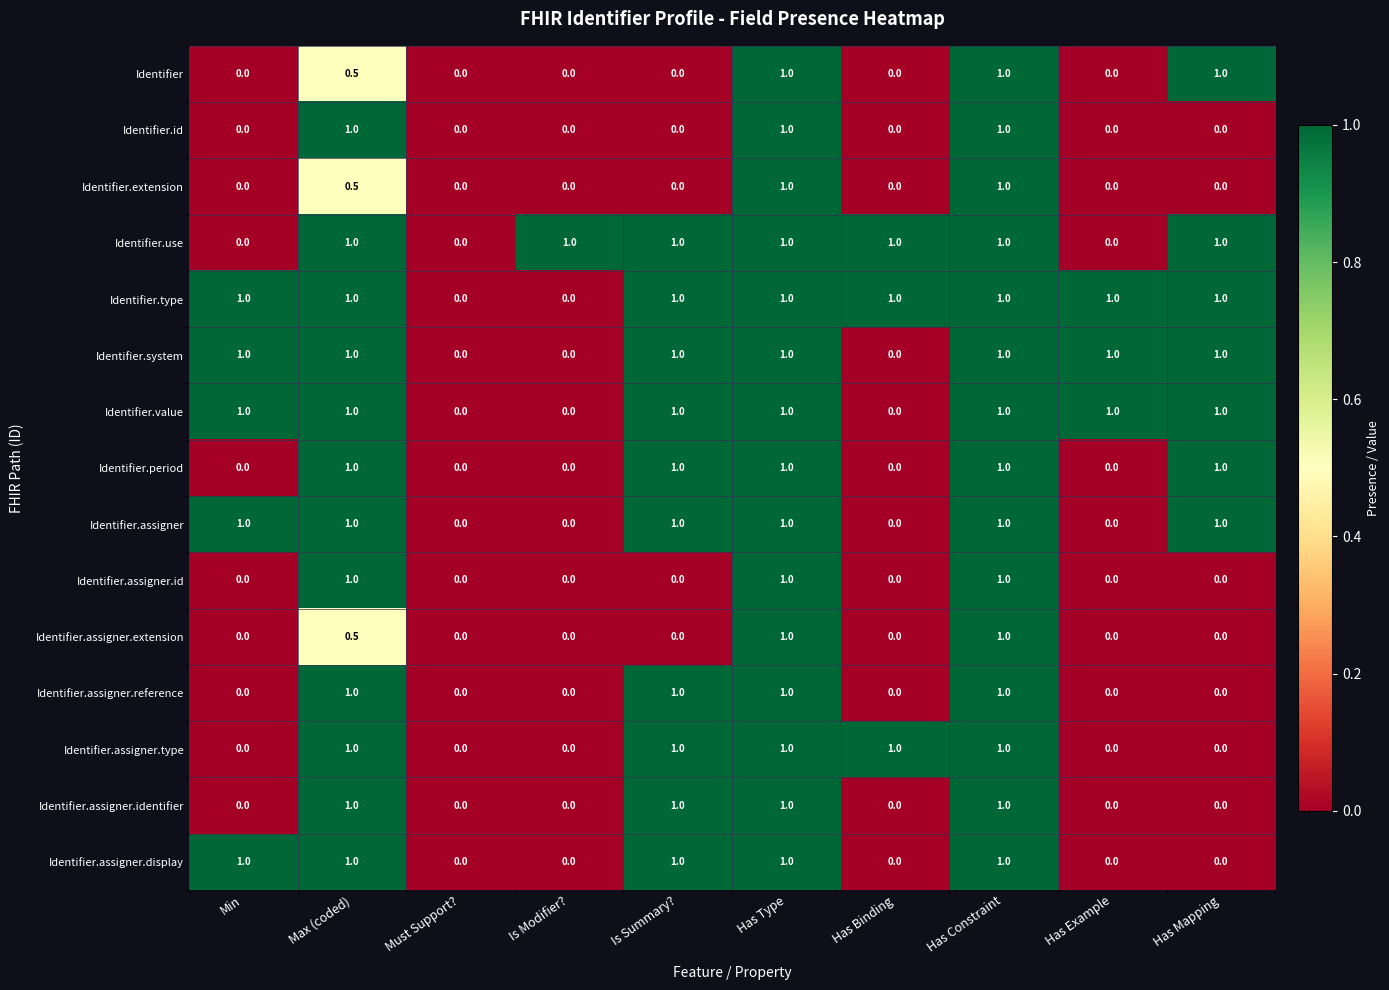

How many distinct data groups are displayed?

15